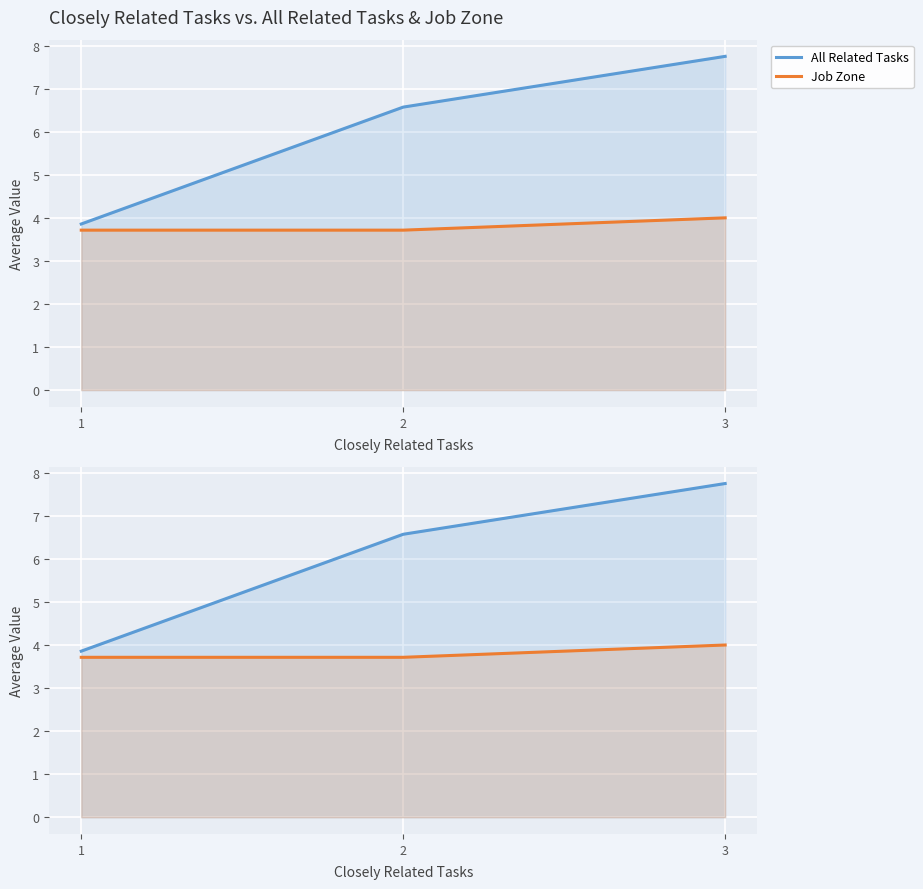

Rank the series by their maximum value, from highest to lowest.

All Related Tasks, Job Zone